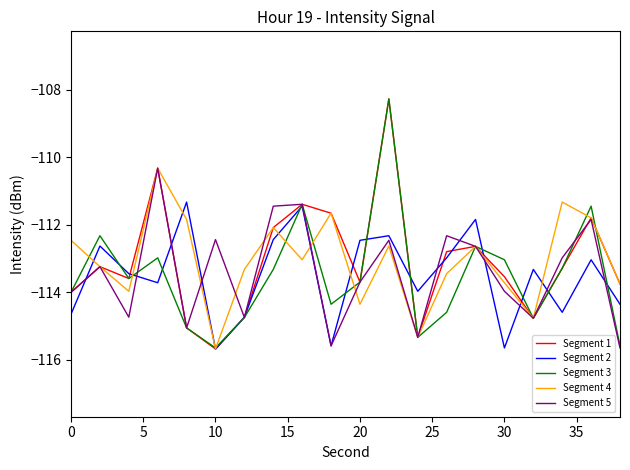

What is the minimum value for Segment 3?

-115.6